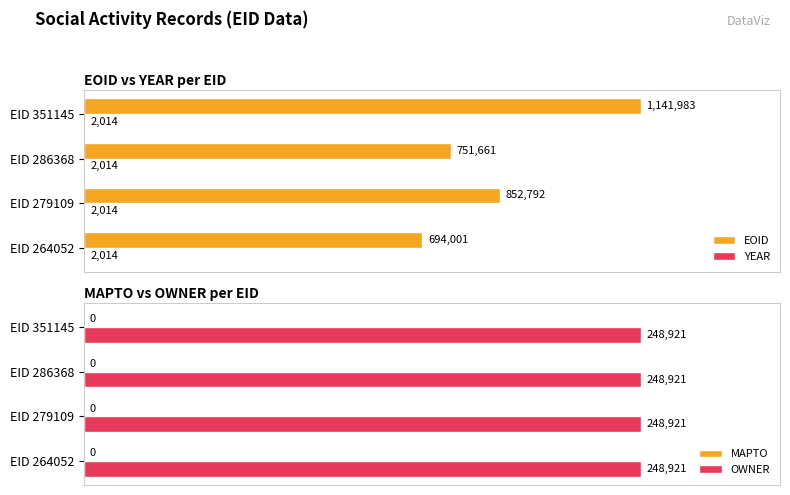

Are the bars horizontal?

Yes